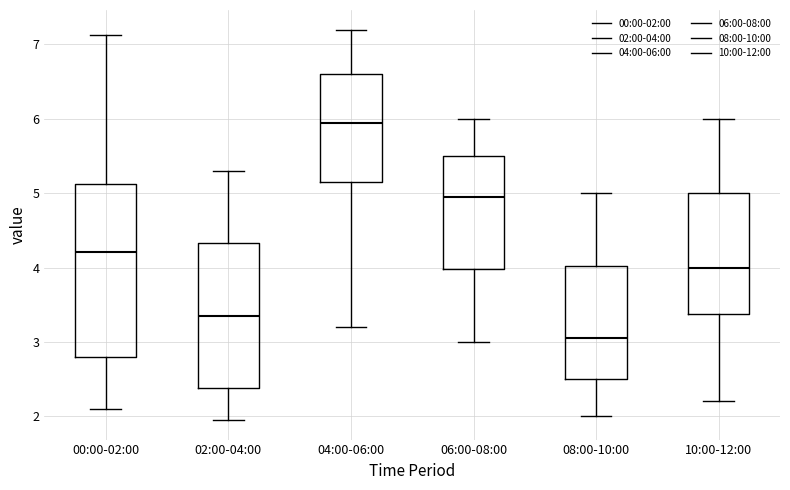

Reading left to right, transcribe this box plot: for each box, give where its median line is, the range the box spans, and where its two whiskers end, as read against the y-axis. The values are not printed on the chart, so give them approximately, as read against the axis.

00:00-02:00: median 4.2, box 2.8 to 5.1, whiskers 2.1 to 7.1
02:00-04:00: median 3.4, box 2.4 to 4.3, whiskers 2.0 to 5.3
04:00-06:00: median 6.0, box 5.2 to 6.6, whiskers 3.2 to 7.2
06:00-08:00: median 5.0, box 4.0 to 5.5, whiskers 3.0 to 6.0
08:00-10:00: median 3.1, box 2.5 to 4.0, whiskers 2.0 to 5.0
10:00-12:00: median 4.0, box 3.4 to 5.0, whiskers 2.2 to 6.0